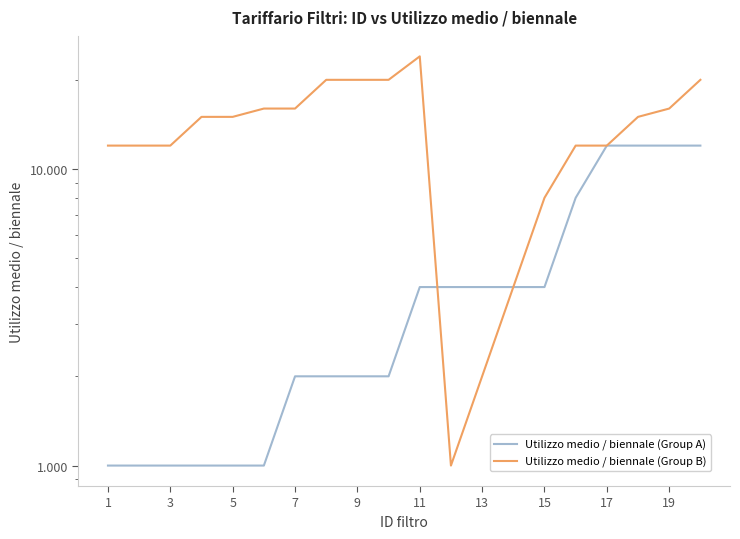

What is the total value across all series at 19?

22